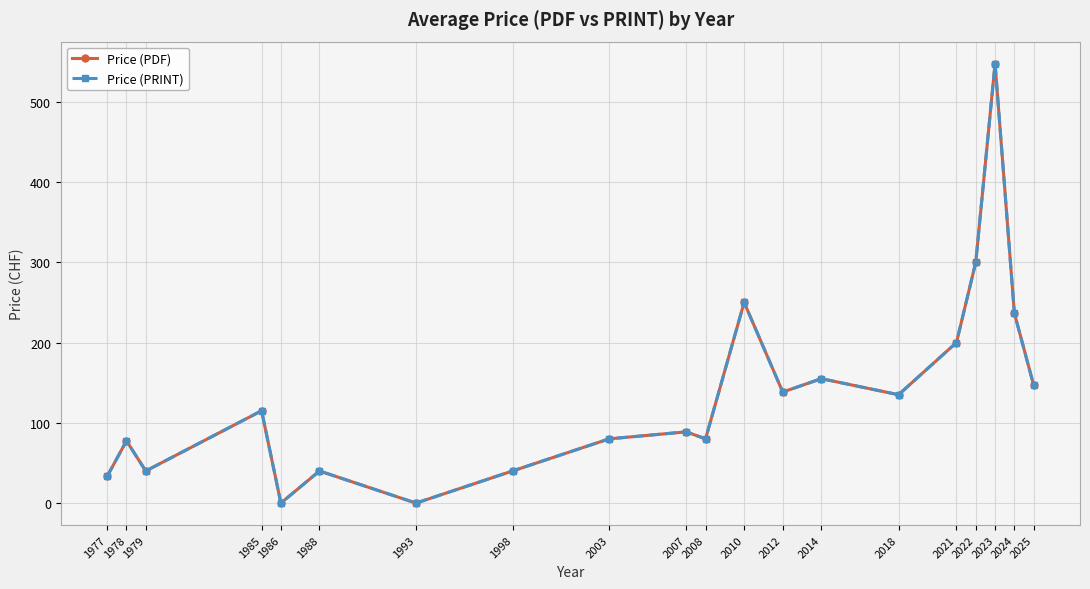

Rank the series at 1998 from highest to lowest value.

Price (PDF), Price (PRINT)